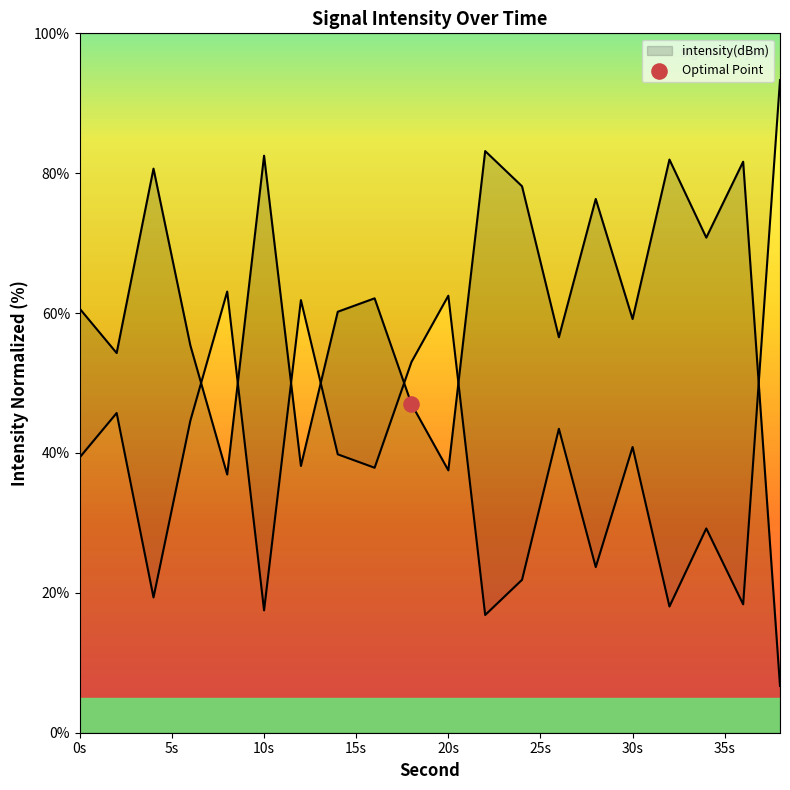

Between 8 and 10, which is larger?

10